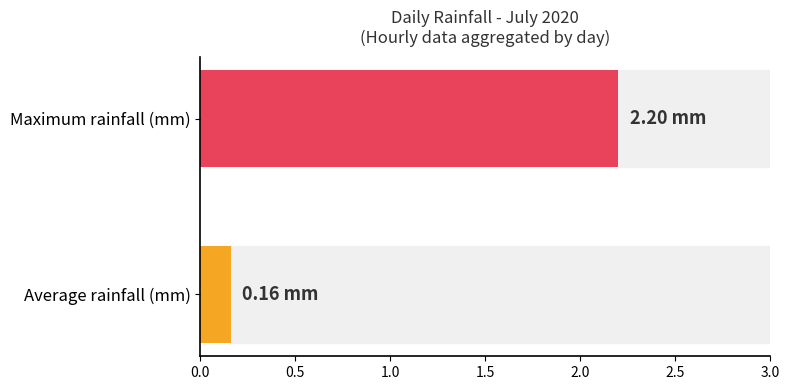

Where is the data nearest to the value 1?

Average rainfall (mm)